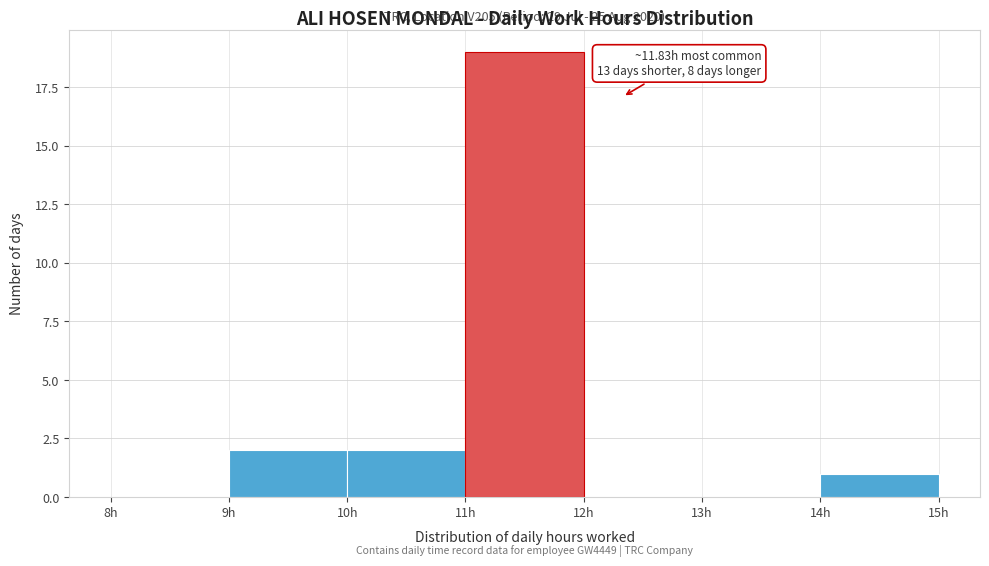

Over which range of the x-axis is the bar tallest?

11 to 12